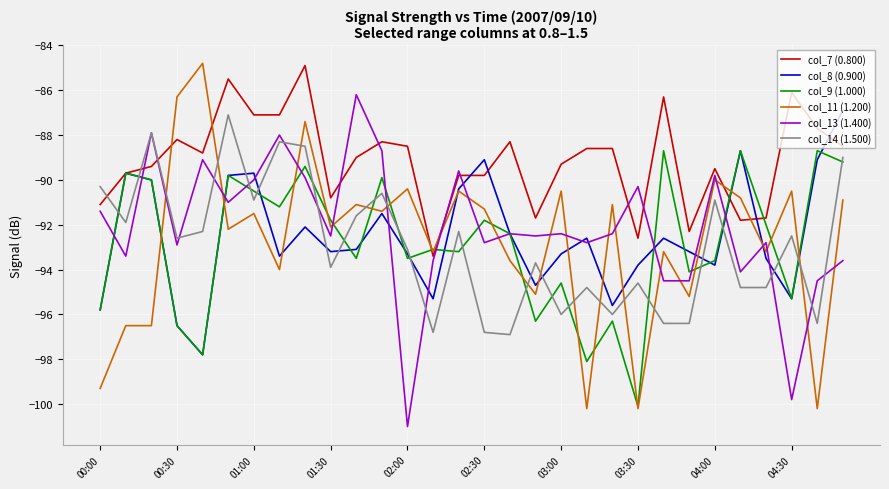

After their last crossing, which series has the higher values: col_11 (1.200) or col_13 (1.400)?

col_11 (1.200)